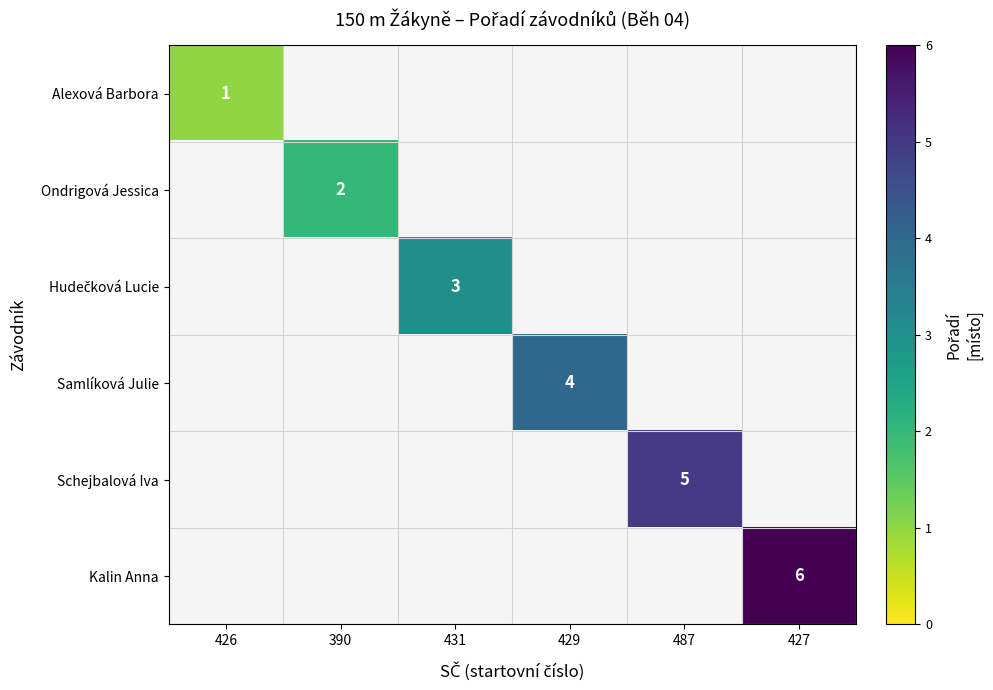

Is it true that Alexová Barbora equals 0 at 426?

False